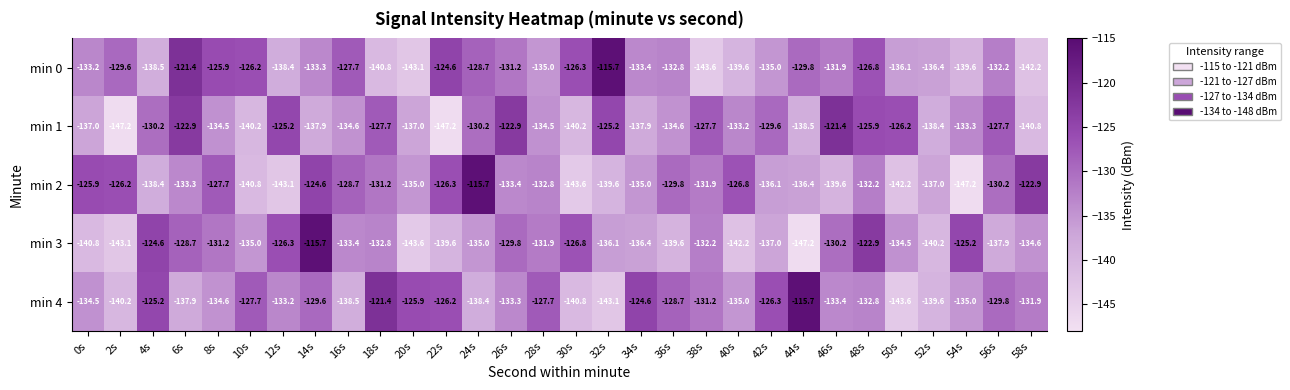

What is the total value across all series at 44s?

-667.6